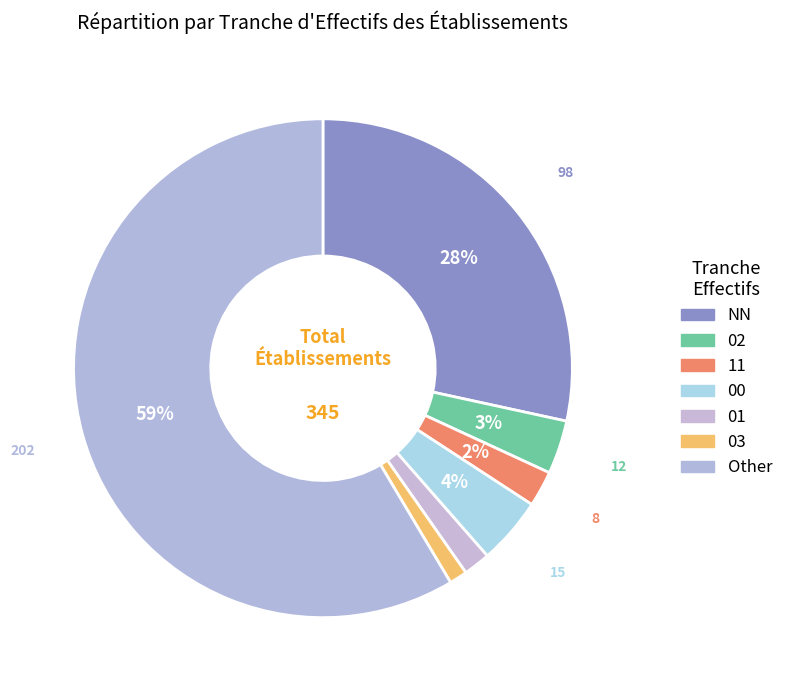

Count the number of slices in the pie.

7